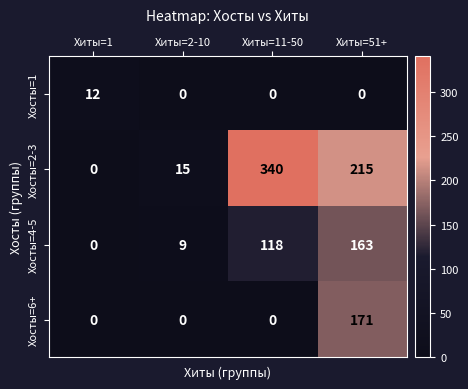

What is the greatest value displayed?

340